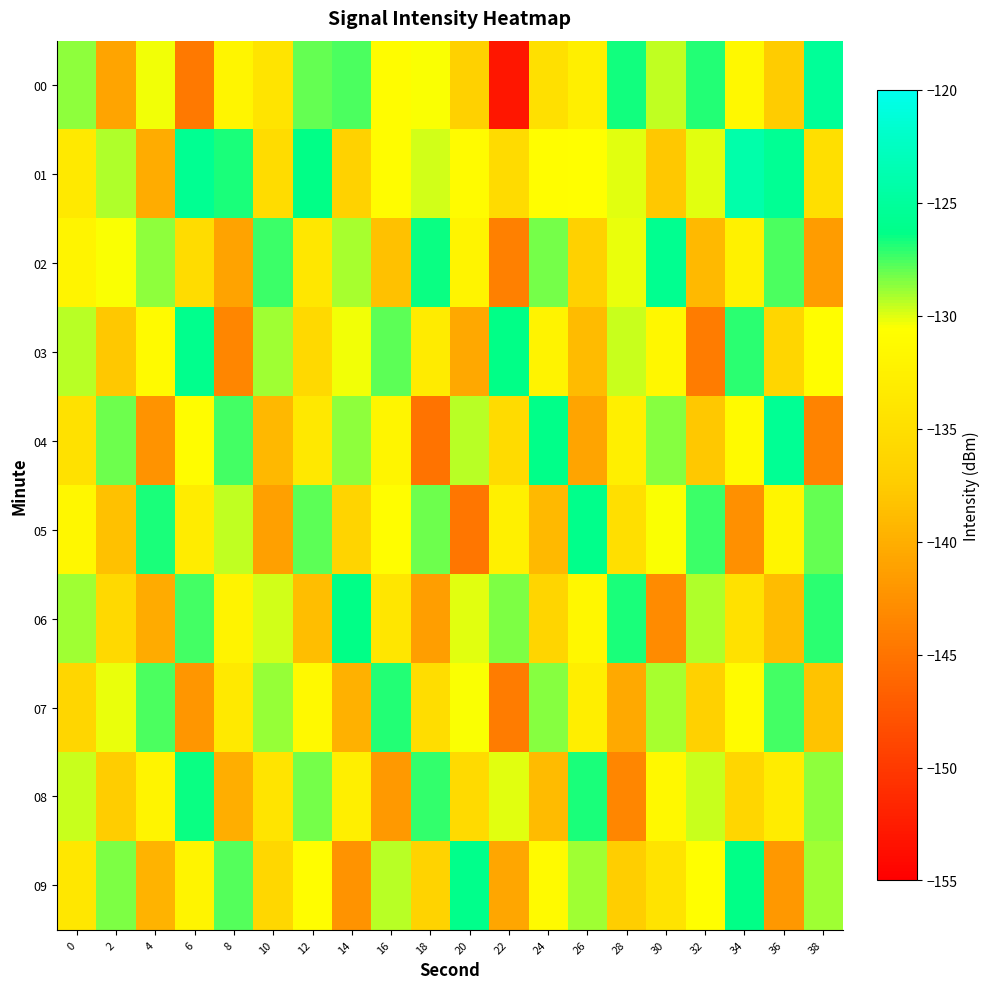

Reading left to right, transcribe all the data shown in this chart.

00: 0=-128.7	2=-140.8	4=-130.3	6=-144.6	8=-131.9	10=-134.2	12=-128.0	14=-127.6	16=-130.9	18=-130.5	20=-136.7	22=-153.1	24=-134.7	26=-132.6	28=-126.7	30=-129.5	32=-126.9	34=-131.5	36=-137.5	38=-125.2
01: 0=-133.4	2=-129.3	4=-140.2	6=-125.7	8=-126.8	10=-135.3	12=-126.4	14=-136.6	16=-130.8	18=-129.7	20=-131.0	22=-135.4	24=-130.8	26=-130.6	28=-130.0	30=-137.9	32=-130.1	34=-124.0	36=-125.5	38=-134.8
02: 0=-132.0	2=-130.5	4=-128.7	6=-135.2	8=-141.0	10=-127.3	12=-133.8	14=-129.1	16=-138.4	18=-126.5	20=-131.9	22=-144.0	24=-128.3	26=-136.7	28=-130.2	30=-125.8	32=-139.1	34=-132.4	36=-127.6	38=-141.5
03: 0=-129.4	2=-137.8	4=-131.2	6=-126.0	8=-143.5	10=-128.9	12=-135.7	14=-130.3	16=-127.8	18=-133.2	20=-140.6	22=-126.4	24=-132.1	26=-138.9	28=-129.7	30=-131.5	32=-144.2	34=-127.1	36=-136.0	38=-130.8
04: 0=-134.5	2=-128.1	4=-142.3	6=-130.9	8=-127.4	10=-139.2	12=-133.6	14=-128.7	16=-131.8	18=-145.1	20=-129.3	22=-135.4	24=-126.2	26=-140.8	28=-132.7	30=-128.5	32=-137.9	34=-131.1	36=-125.6	38=-143.7
05: 0=-131.6	2=-138.4	4=-126.8	6=-133.0	8=-129.5	10=-141.2	12=-127.9	14=-136.3	16=-130.7	18=-128.2	20=-144.8	22=-132.5	24=-139.1	26=-126.1	28=-134.9	30=-130.4	32=-127.3	34=-142.6	36=-131.8	38=-128.0
06: 0=-128.9	2=-135.7	4=-140.3	6=-127.5	8=-132.1	10=-129.8	12=-138.6	14=-126.3	16=-133.9	18=-141.4	20=-130.0	22=-128.4	24=-136.2	26=-131.5	28=-126.7	30=-143.0	32=-129.2	34=-134.6	36=-138.8	38=-127.1
07: 0=-136.0	2=-130.2	4=-127.6	6=-142.1	8=-133.4	10=-128.8	12=-131.3	14=-139.7	16=-126.9	18=-135.1	20=-130.5	22=-144.3	24=-128.6	26=-132.8	28=-140.5	30=-129.1	32=-136.8	34=-131.0	36=-127.4	38=-138.2
08: 0=-129.7	2=-137.3	4=-131.9	6=-126.5	8=-140.0	10=-134.2	12=-128.3	14=-132.6	16=-141.8	18=-127.2	20=-135.5	22=-130.1	24=-138.9	26=-126.8	28=-143.5	30=-131.4	32=-129.6	34=-136.1	36=-133.0	38=-128.7
09: 0=-133.8	2=-128.4	4=-139.6	6=-132.0	8=-127.7	10=-135.9	12=-130.8	14=-142.4	16=-129.3	18=-136.5	20=-126.1	22=-140.7	24=-131.2	26=-128.9	28=-137.1	30=-134.3	32=-130.6	34=-126.4	36=-141.9	38=-129.0